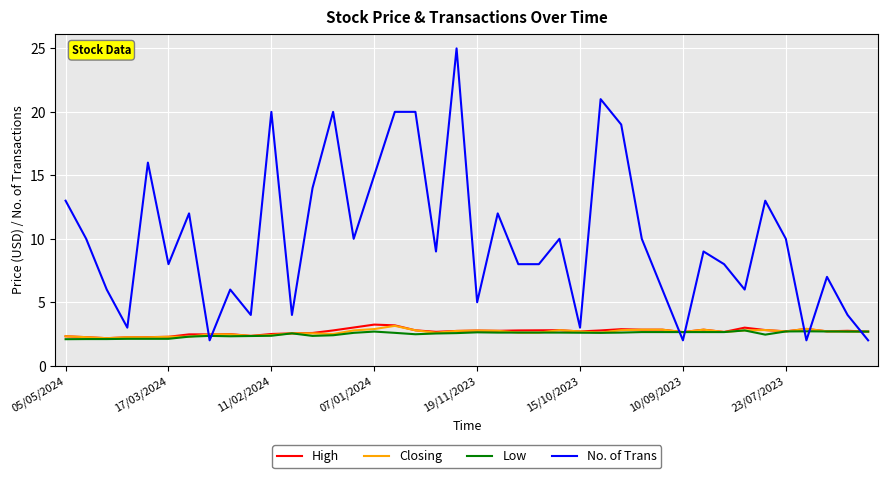

True or false: No. of Trans has more than 2 interior local peaks.

True